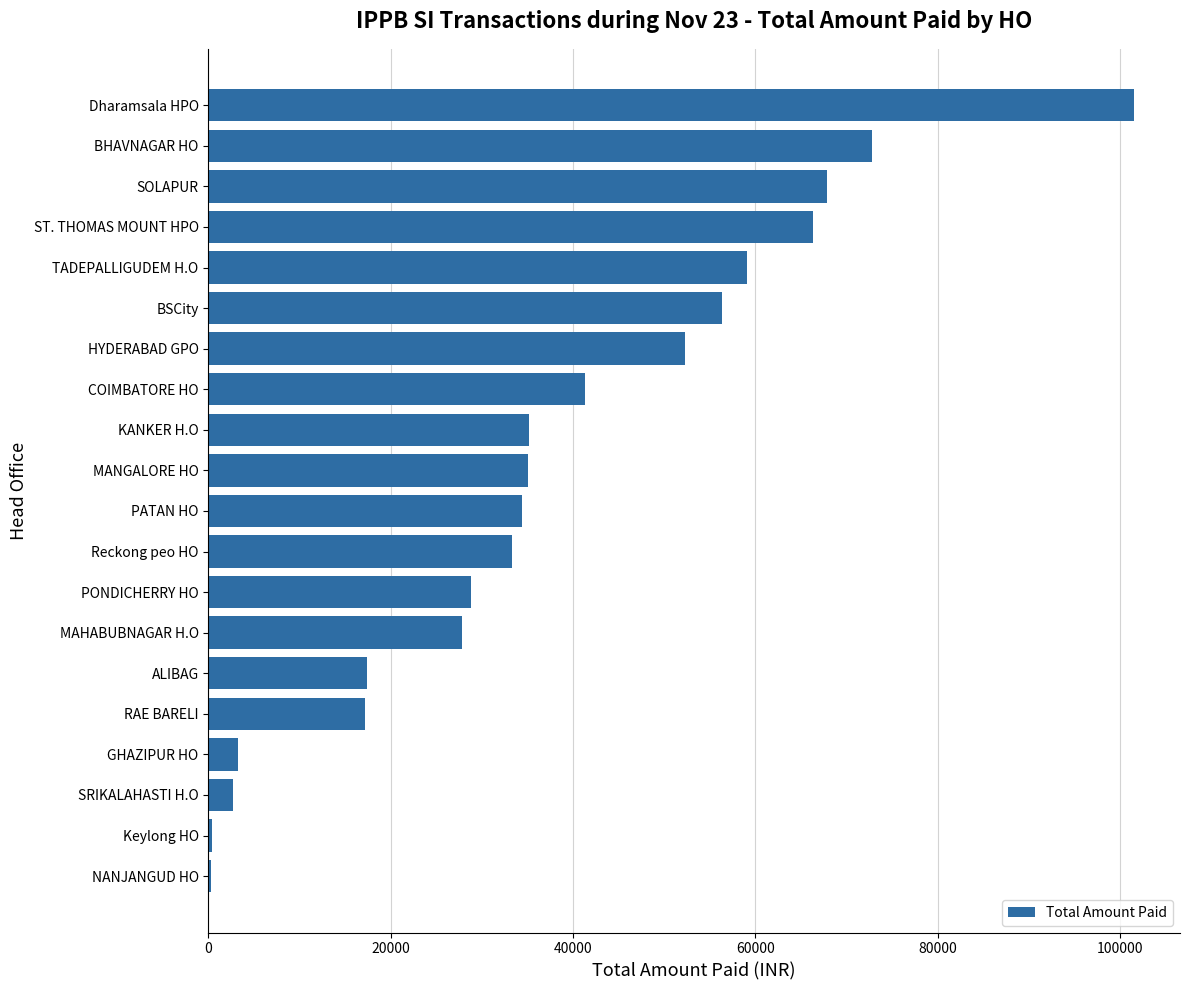

What is the maximum value shown in the chart?

101528